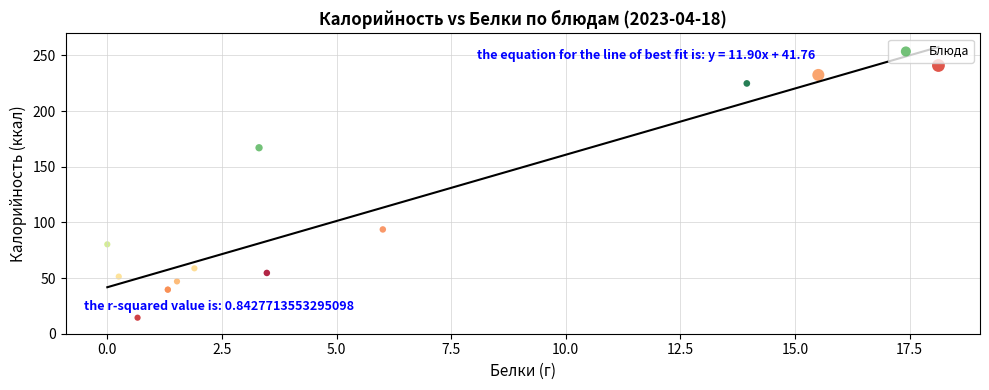

What Y value in the scatter plot is closest to 127?

93.7